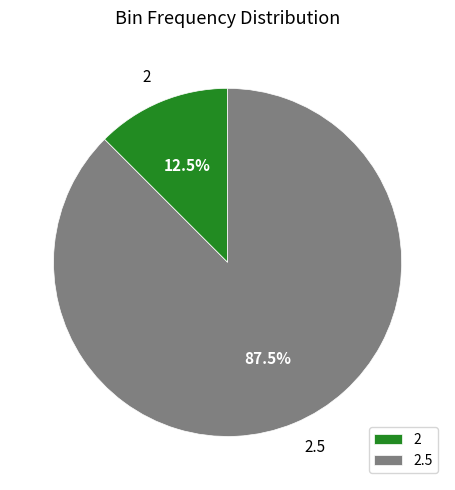

What is the ratio of the value at 2 to the value at 2.5?

0.1